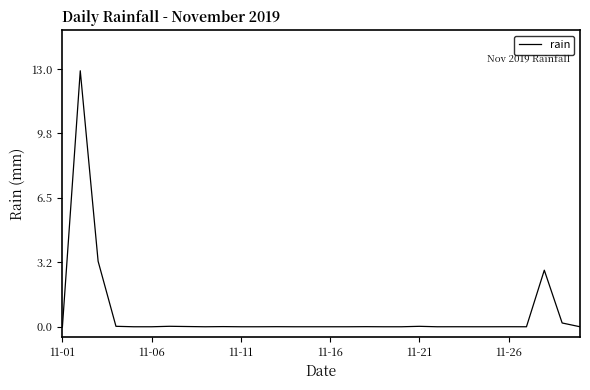

What is the difference between the maximum and minimum values?

12.9